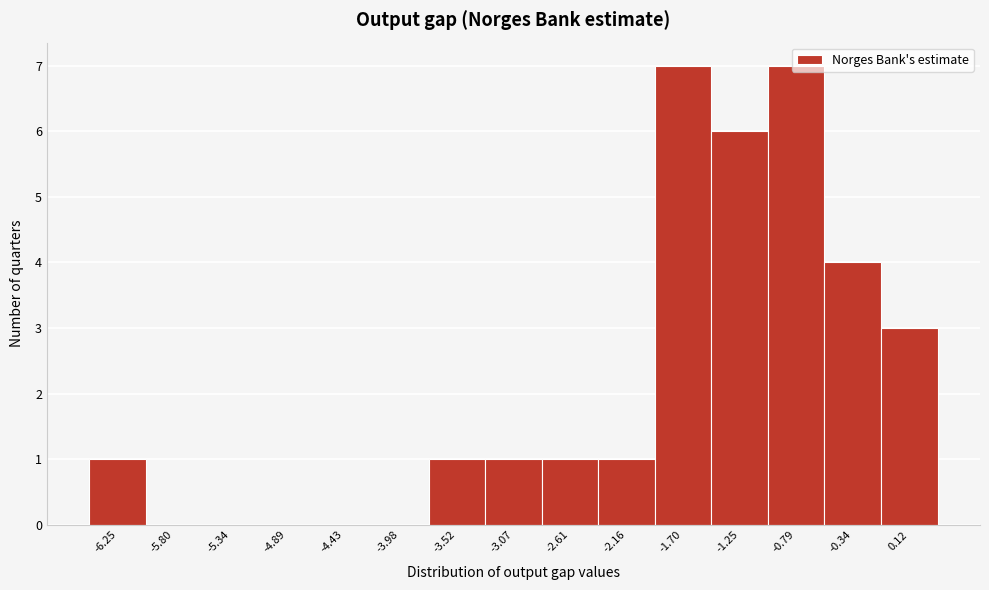

Is it true that the value at -5.80 is 3?

False